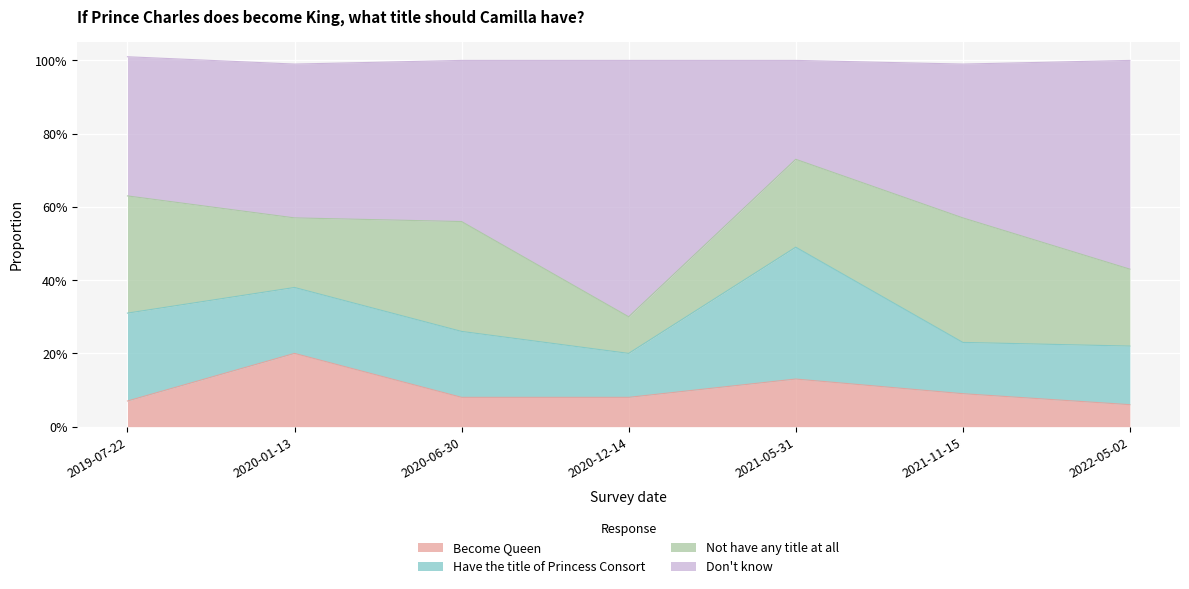

What is the label of the 6th point from the left?

2021-11-15